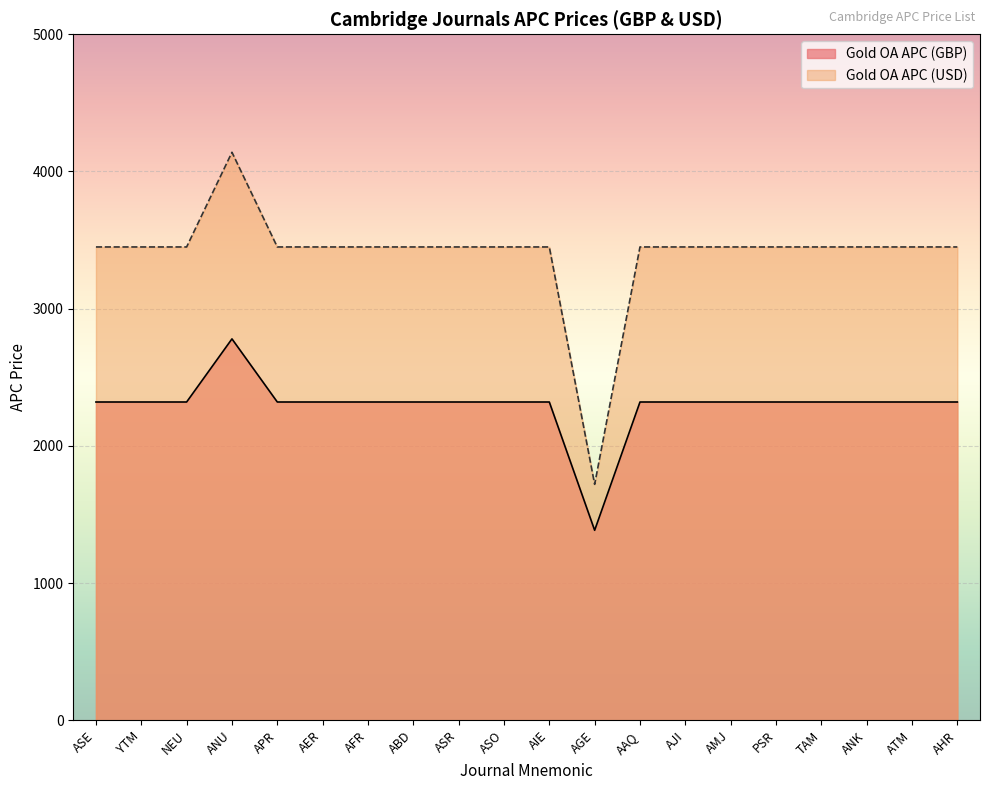

Which category has the highest value across all series?

ANU